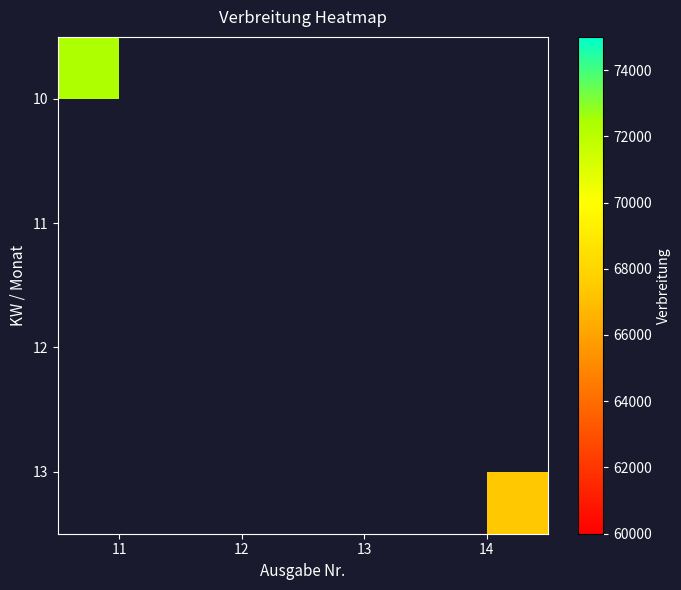

Is the value of 10 at 12 greater than the value of 11 at 13?

No